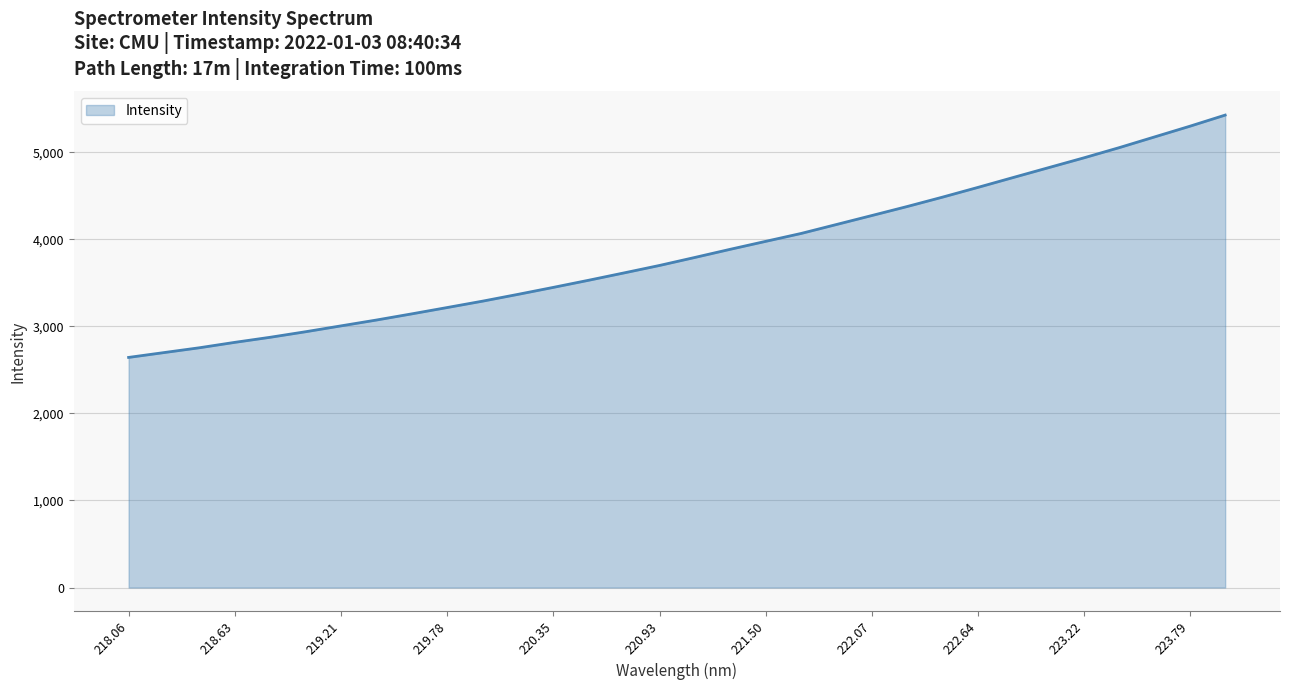

What is the smallest value displayed?

2643.2